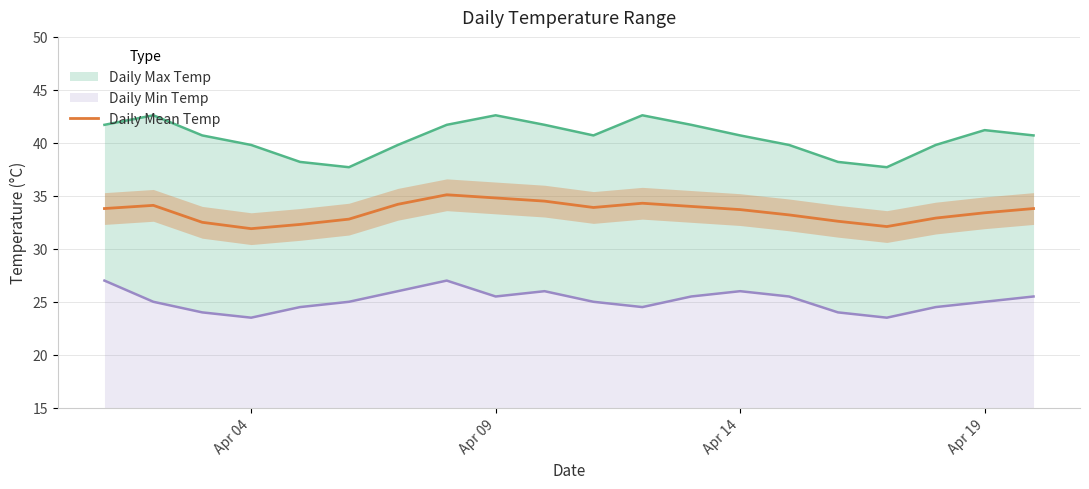

What is the average value?

33.5